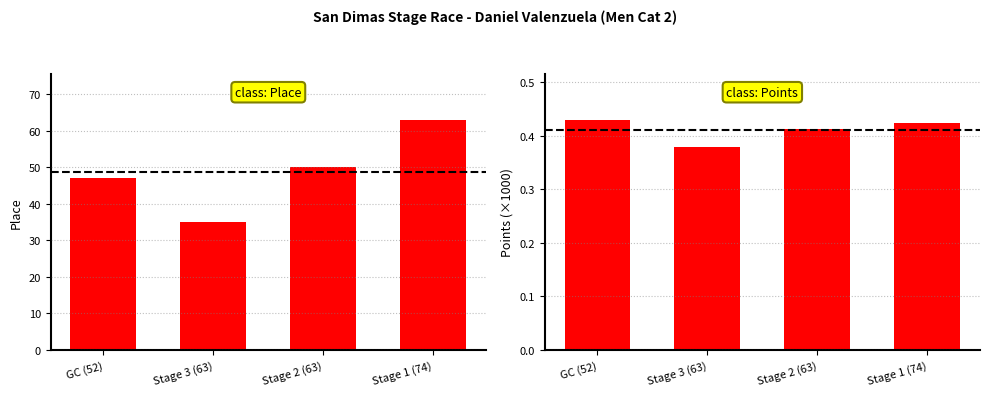

What is the total value across all series at Stage 3 (63)?

35.4